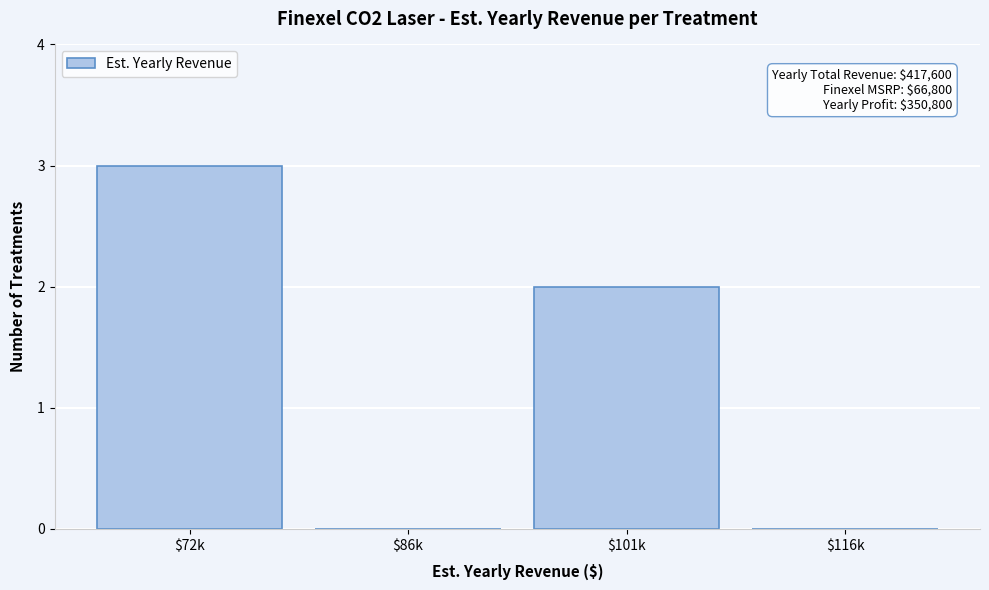

The chart shows a value of 2 at $116k. True or false?

False